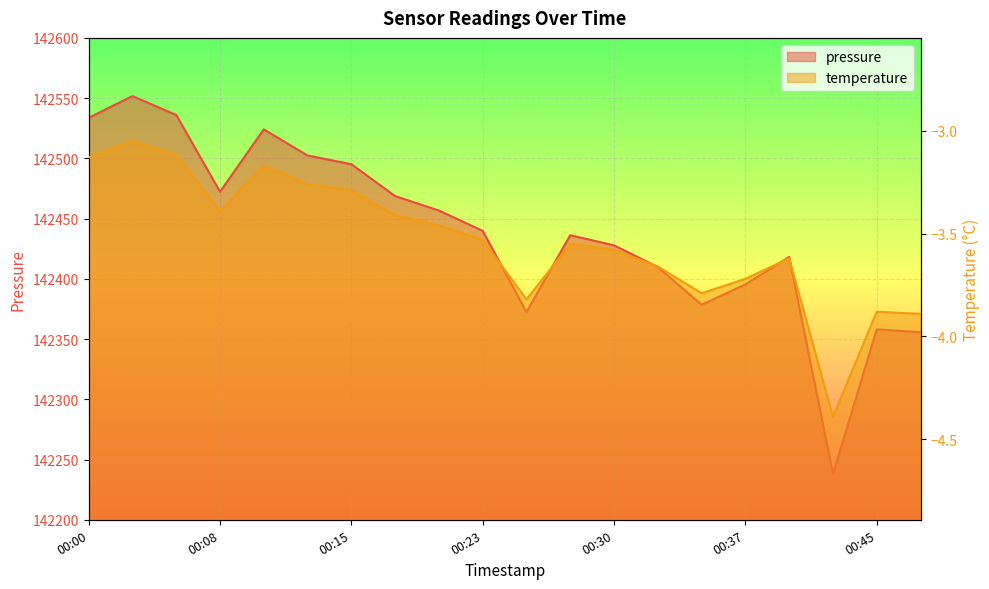

Between 00:15 and 00:20, which series saw the biggest shift?

pressure